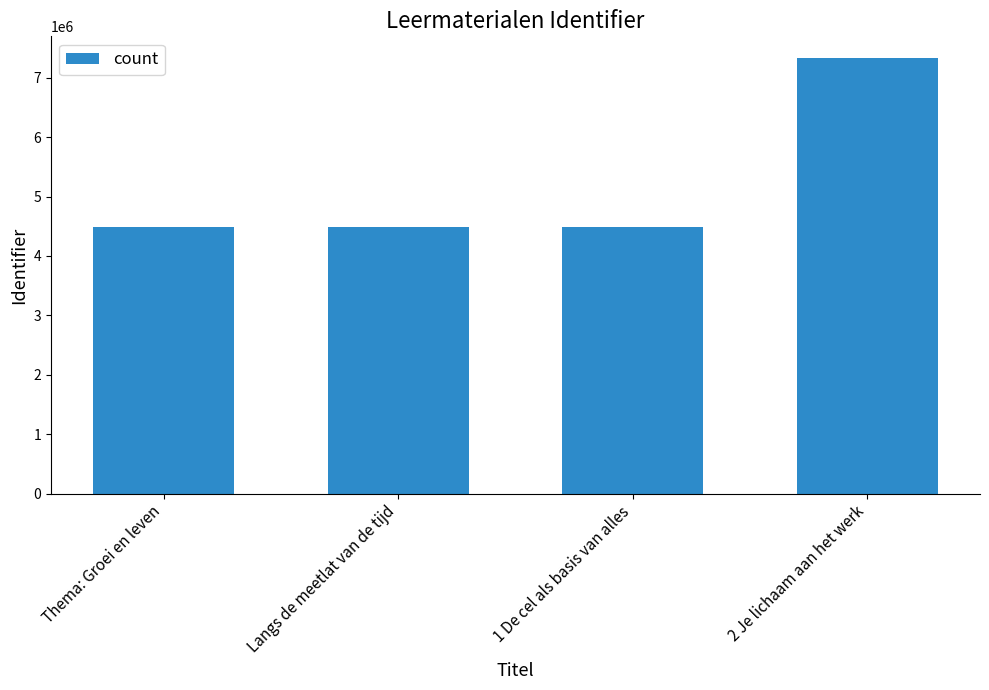

Which has a higher value, 2 Je lichaam aan het werk or Langs de meetlat van de tijd?

2 Je lichaam aan het werk